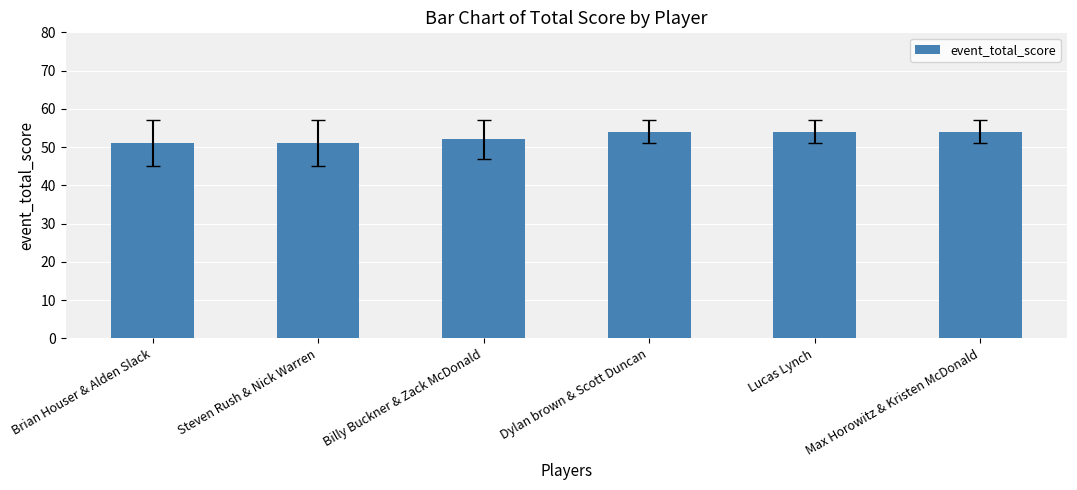

What is the difference between the maximum and minimum values?

3